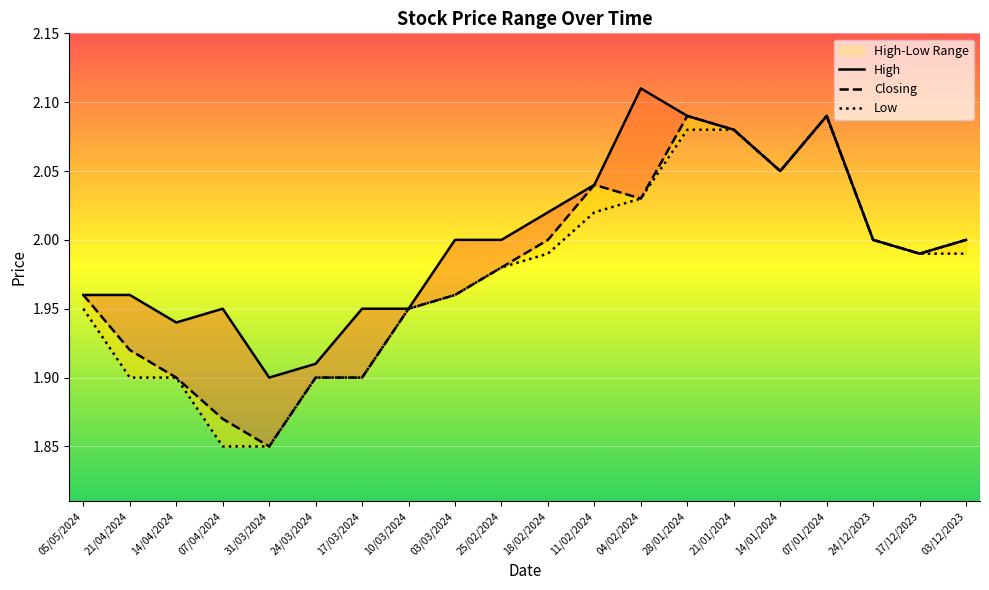

What are all the series names shown in the legend?

High, Closing, Low